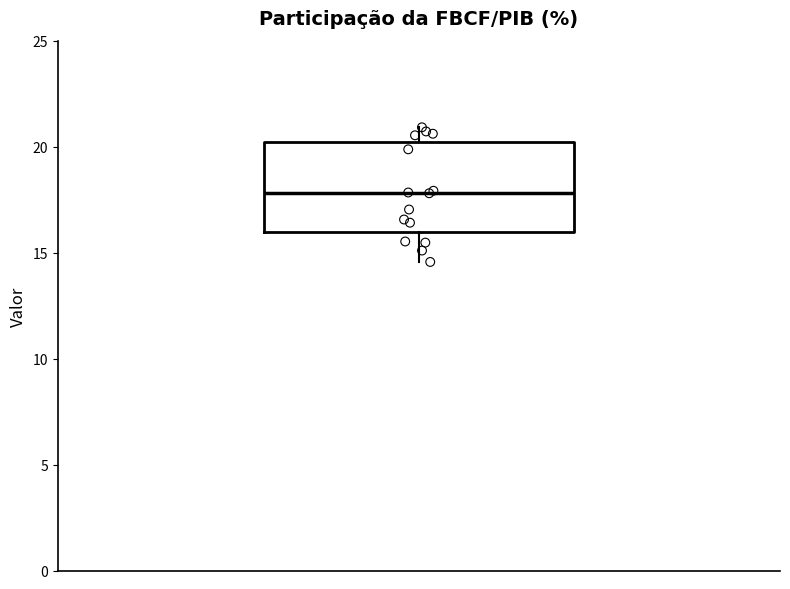

Read this box plot against the y-axis: the position of the median line, the range covered by the box, and the ends of both whiskers. The values are not printed on the chart, so give them approximately, as read against the axis.

median 18.0, box 16.0 to 20.0, whiskers 14.5 to 21.0